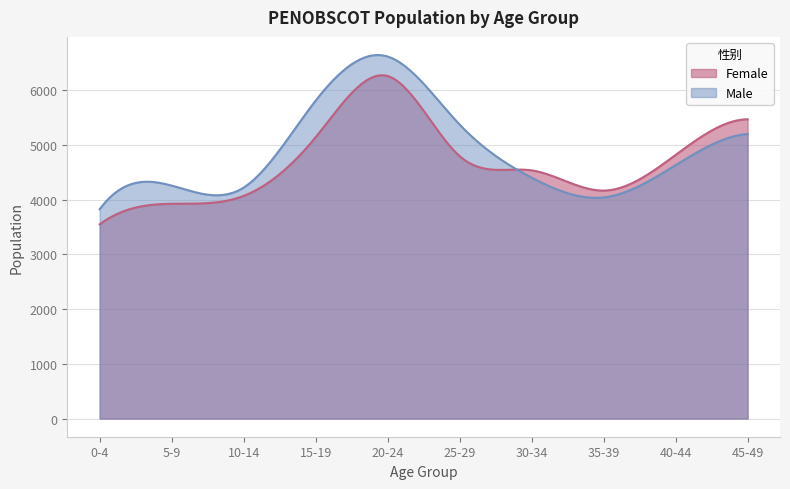

What is the maximum value for Male?

6642.3